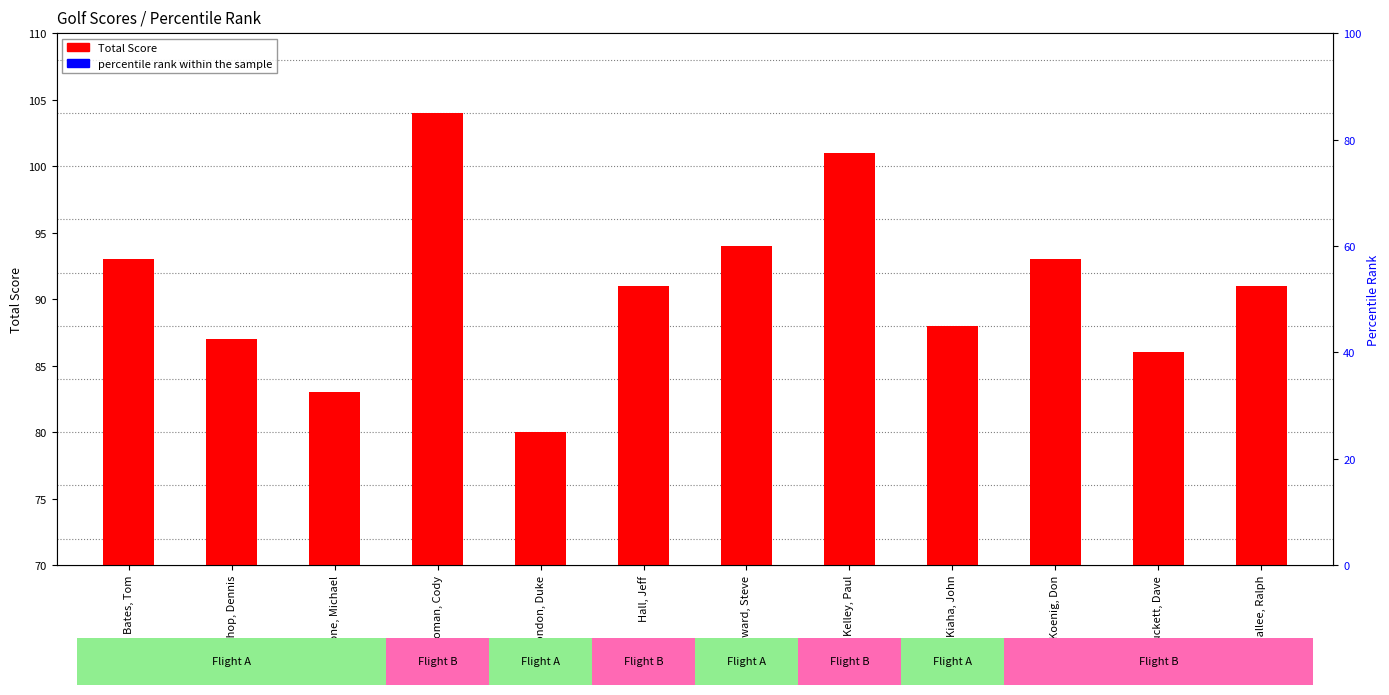

What are all the series names shown in the legend?

Total Score, percentile rank within the sample